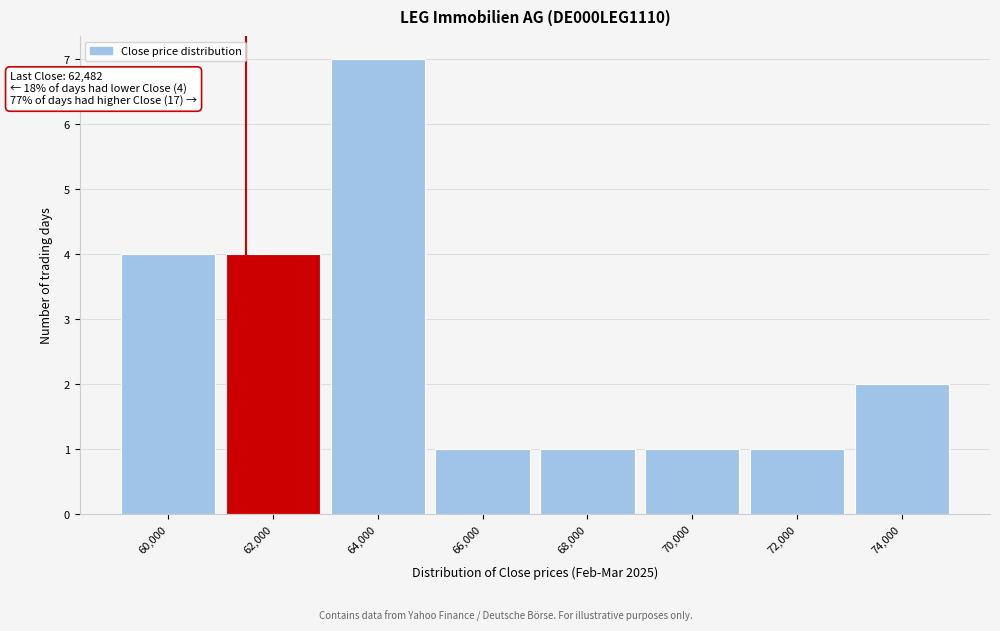

Reading left to right, list all the values displayed in this chart.

4	4	7	1	1	1	1	2